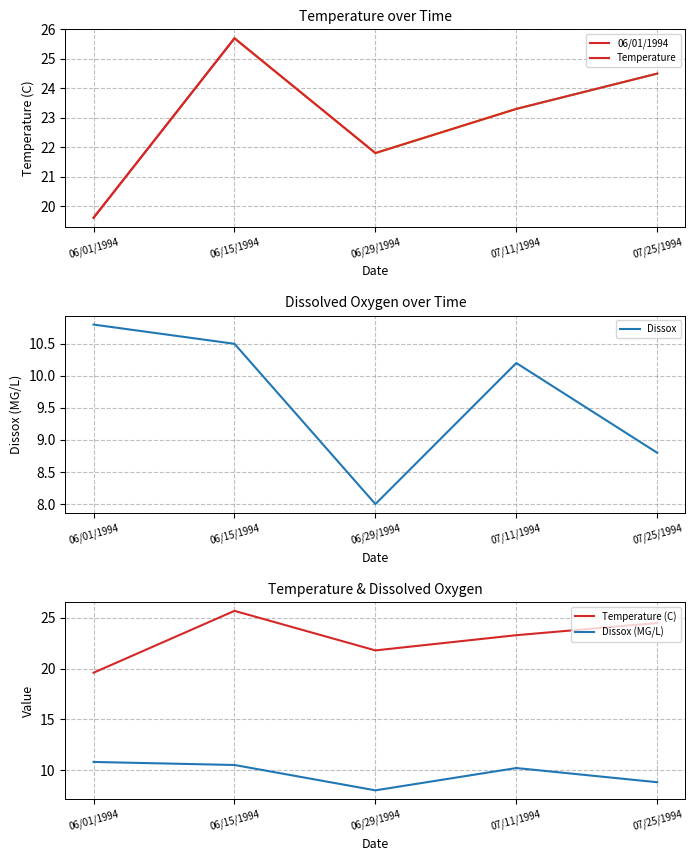

Which series has the largest total across all categories?

Temperature